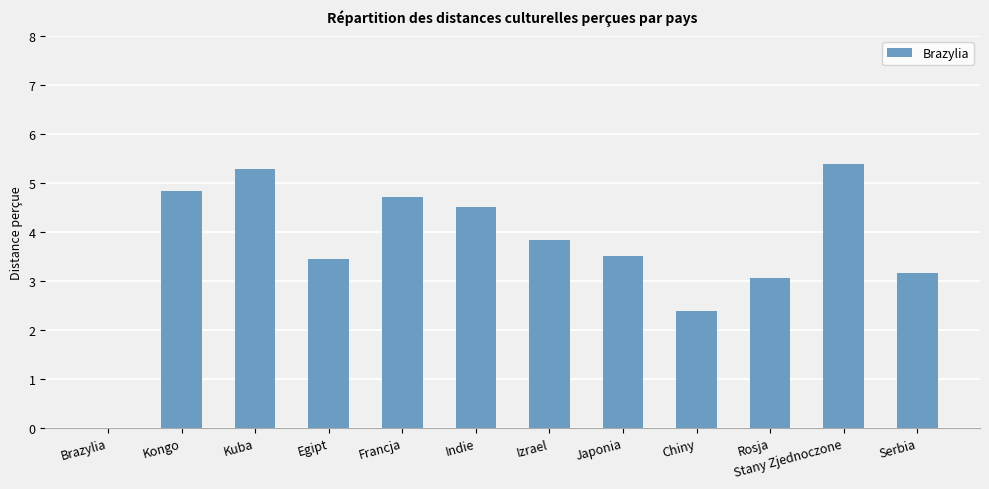

Reading right to left, extract all data points from this chart.

Serbia=3.2	Stany Zjednoczone=5.4	Rosja=3.1	Chiny=2.4	Japonia=3.5	Izrael=3.8	Indie=4.5	Francja=4.7	Egipt=3.4	Kuba=5.3	Kongo=4.8	Brazylia=0.0